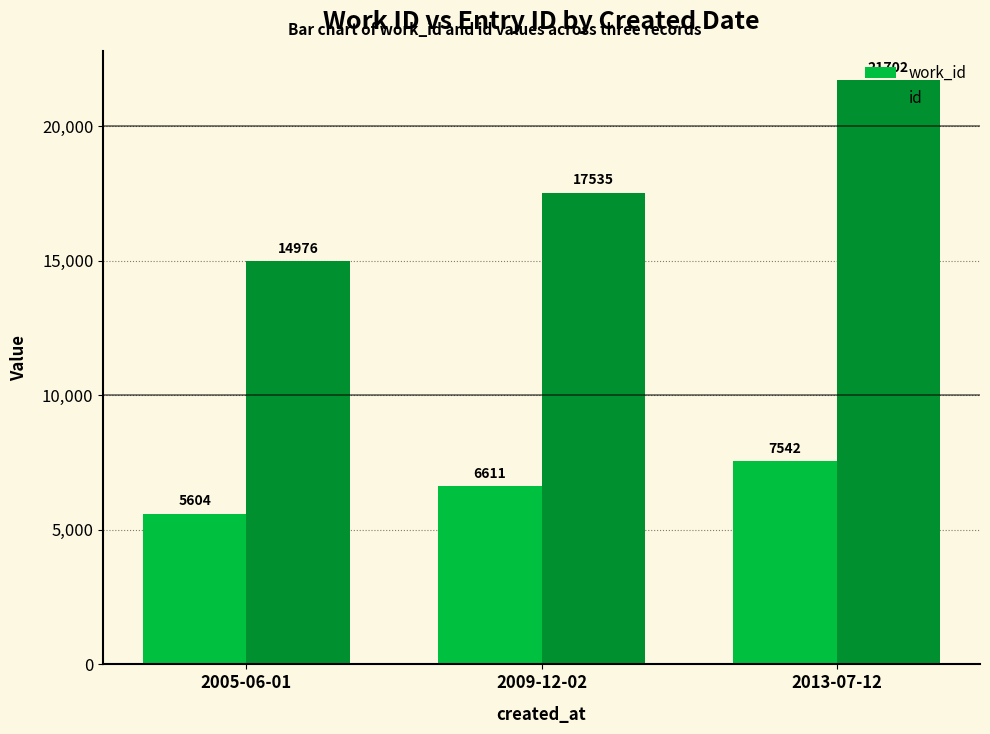

Is it true that work_id equals 9846 at 2009-12-02?

False